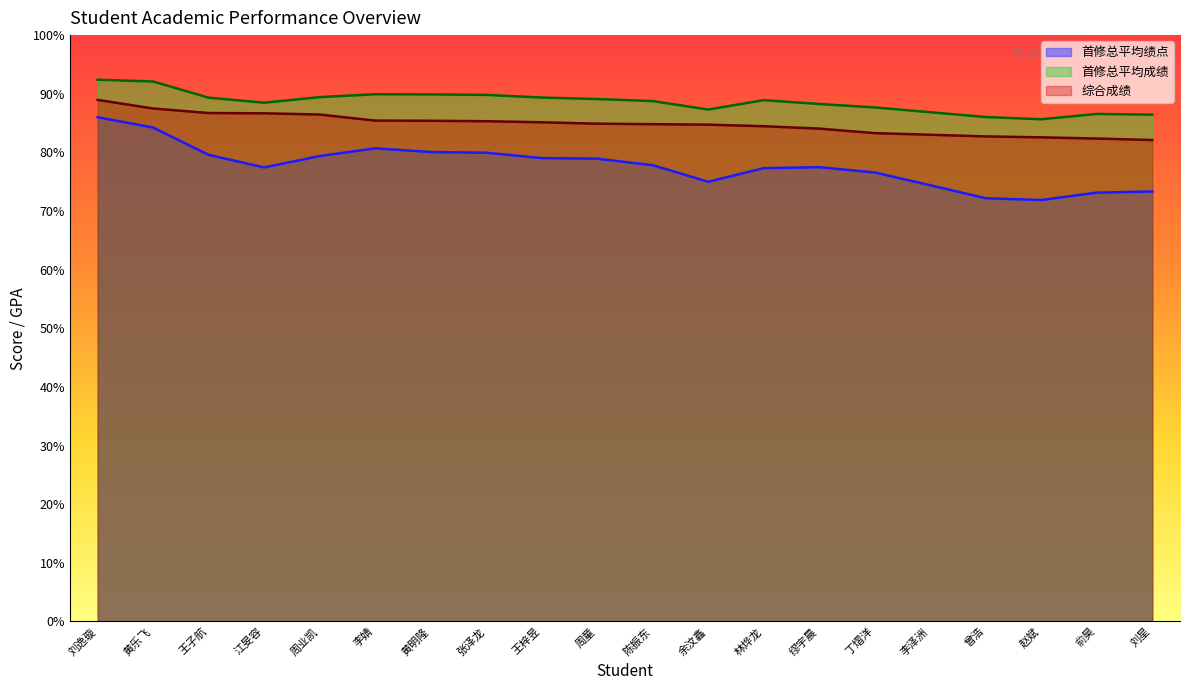

Is the value of 首修总平均成绩 at 曾浩 greater than the value of 首修总平均绩点 at 李婧?

Yes